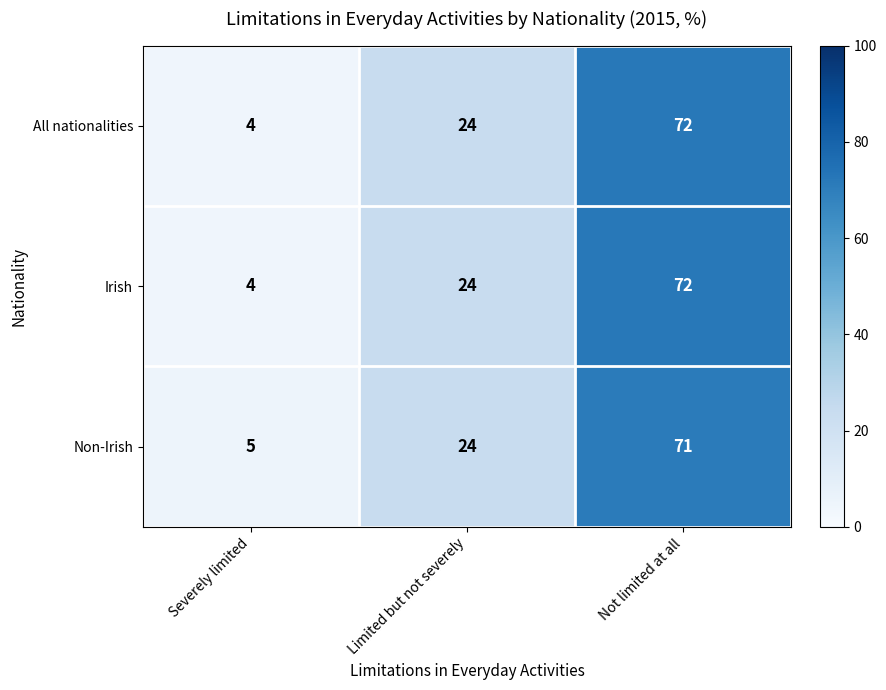

How many values in the All nationalities series are below 24?

1